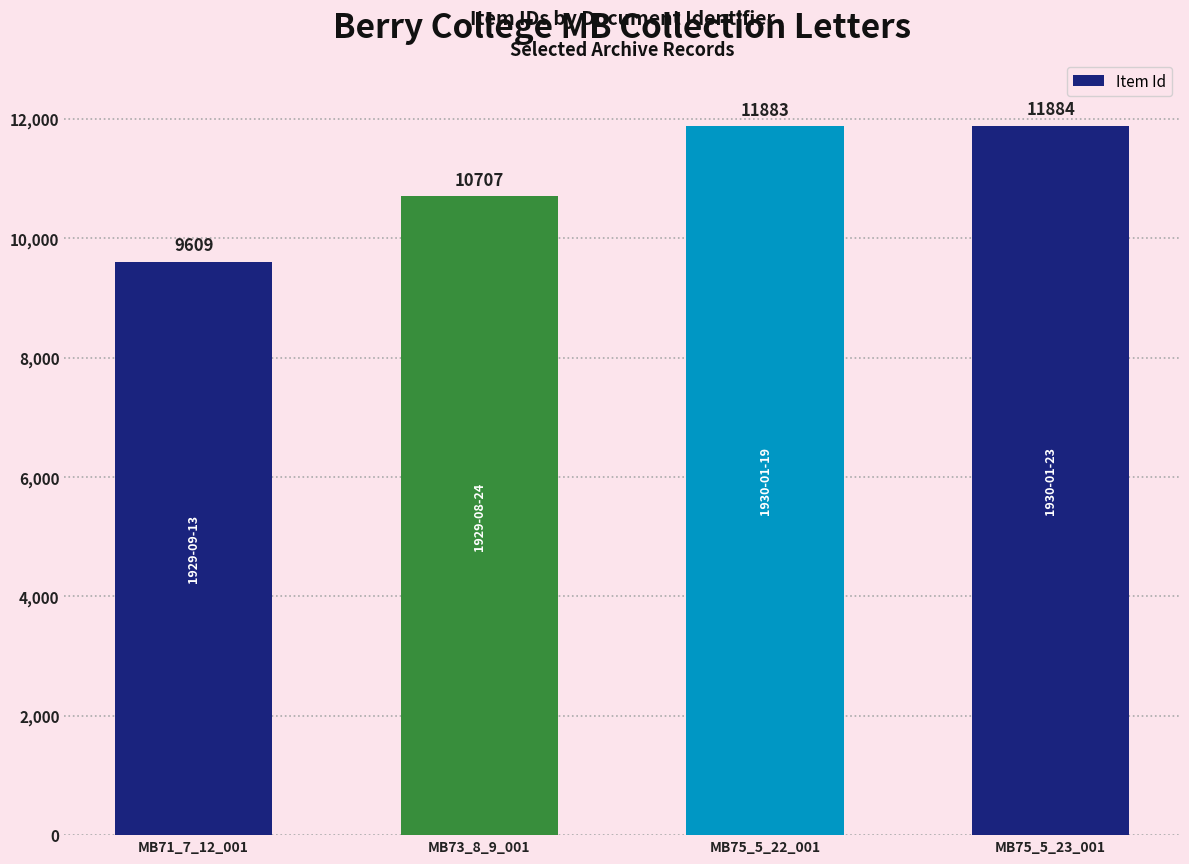

What value does the data have at MB71_7_12_001, to the nearest 10?

9610